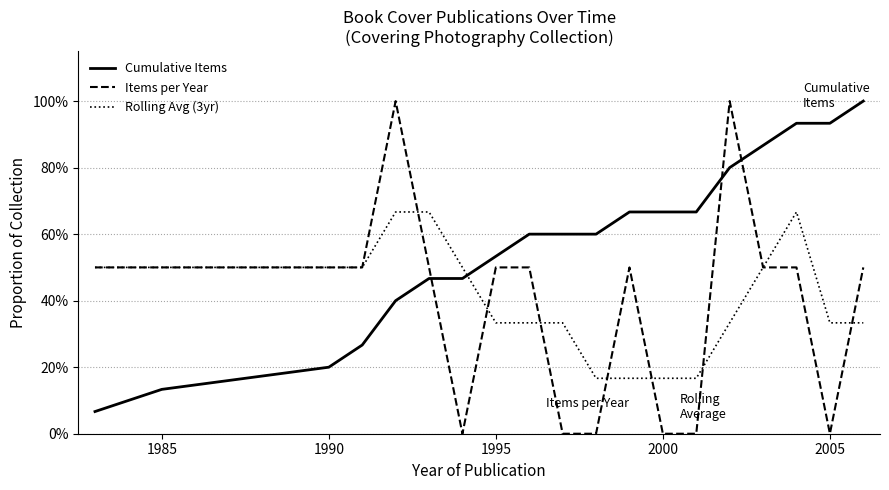

Is this an area chart (filled region under the line)?

No